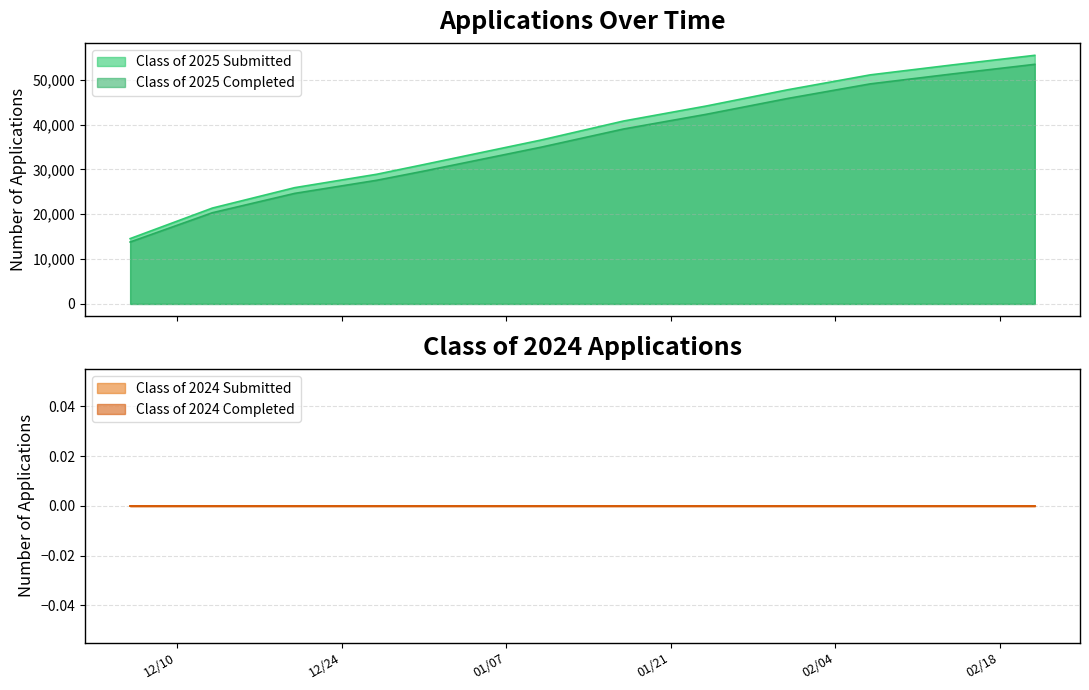

Does the chart display data point markers on the line(s)?

No